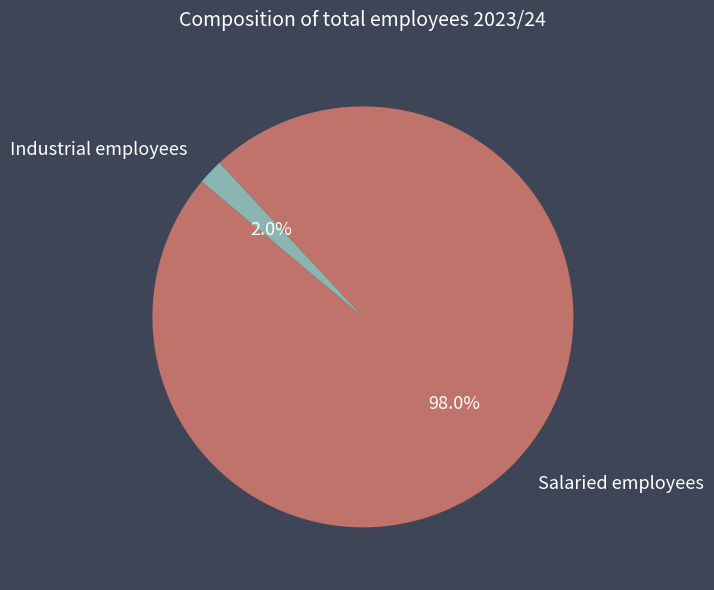

How many segments does this pie chart have?

2